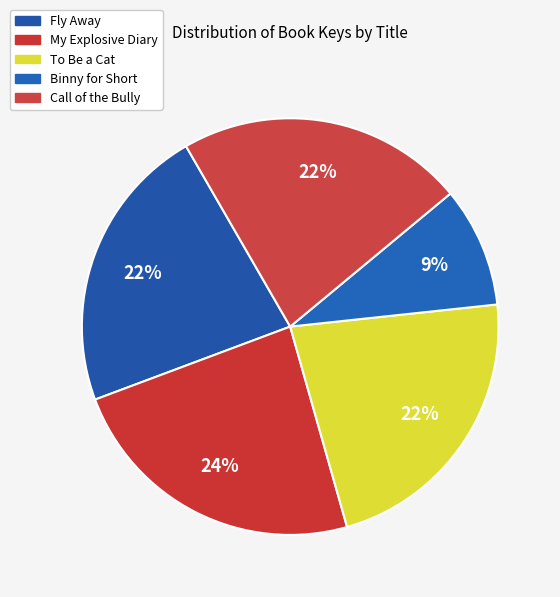

To the nearest percent, what percentage of the pie is Binny for Short?

9%